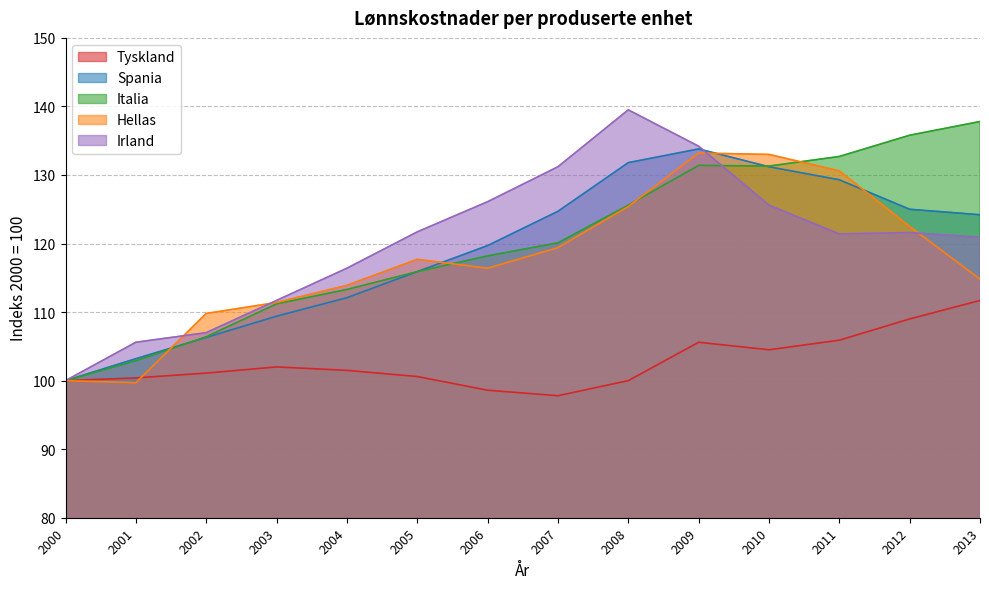

Reading left to right, what are all the values shown in this chart?

Tyskland: 2000=100.0	2001=100.4	2002=101.1	2003=102.0	2004=101.5	2005=100.6	2006=98.6	2007=97.8	2008=100.0	2009=105.6	2010=104.5	2011=105.9	2012=109.0	2013=111.7
Spania: 2000=100.0	2001=103.2	2002=106.3	2003=109.4	2004=112.1	2005=115.9	2006=119.7	2007=124.7	2008=131.8	2009=133.8	2010=131.2	2011=129.3	2012=125.0	2013=124.2
Italia: 2000=100.0	2001=102.9	2002=106.4	2003=111.2	2004=113.3	2005=115.9	2006=118.2	2007=120.1	2008=125.6	2009=131.4	2010=131.3	2011=132.7	2012=135.8	2013=137.8
Hellas: 2000=100.0	2001=99.7	2002=109.8	2003=111.4	2004=113.9	2005=117.7	2006=116.4	2007=119.4	2008=125.4	2009=133.2	2010=133.0	2011=130.6	2012=122.5	2013=114.8
Irland: 2000=100.0	2001=105.6	2002=107.0	2003=111.7	2004=116.4	2005=121.7	2006=126.1	2007=131.2	2008=139.5	2009=134.2	2010=125.6	2011=121.4	2012=121.6	2013=120.9